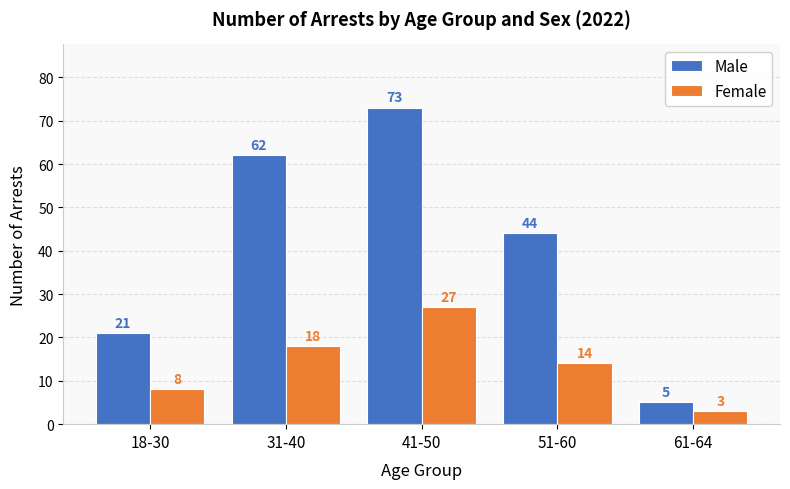

The value of Female at 51-60 is 5. True or false?

False